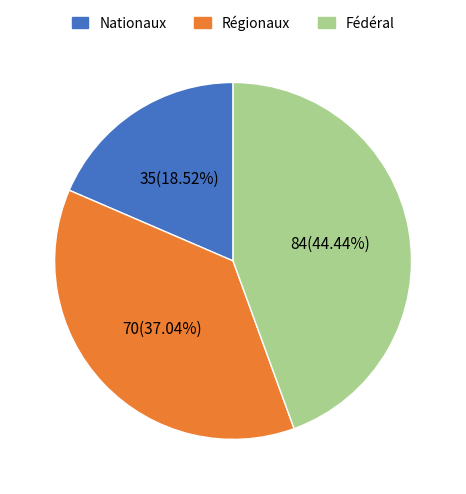

How many segments does this pie chart have?

3